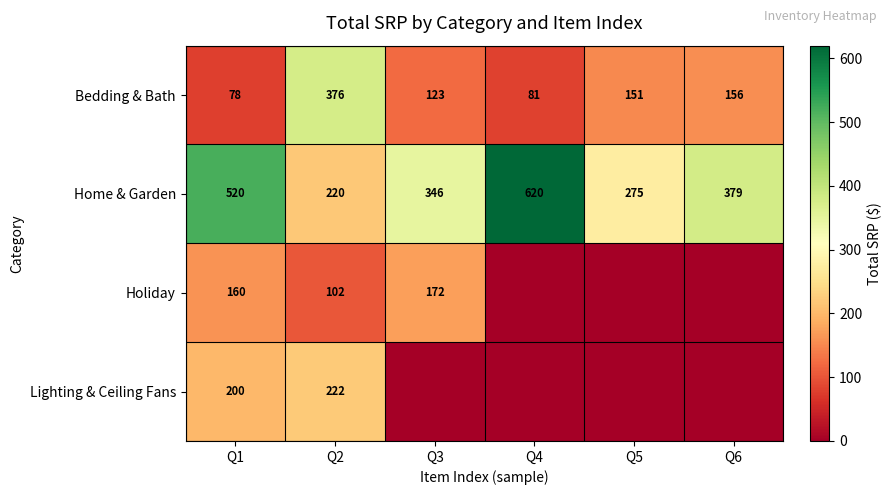

Which category has the highest value in the Home & Garden series?

Q4